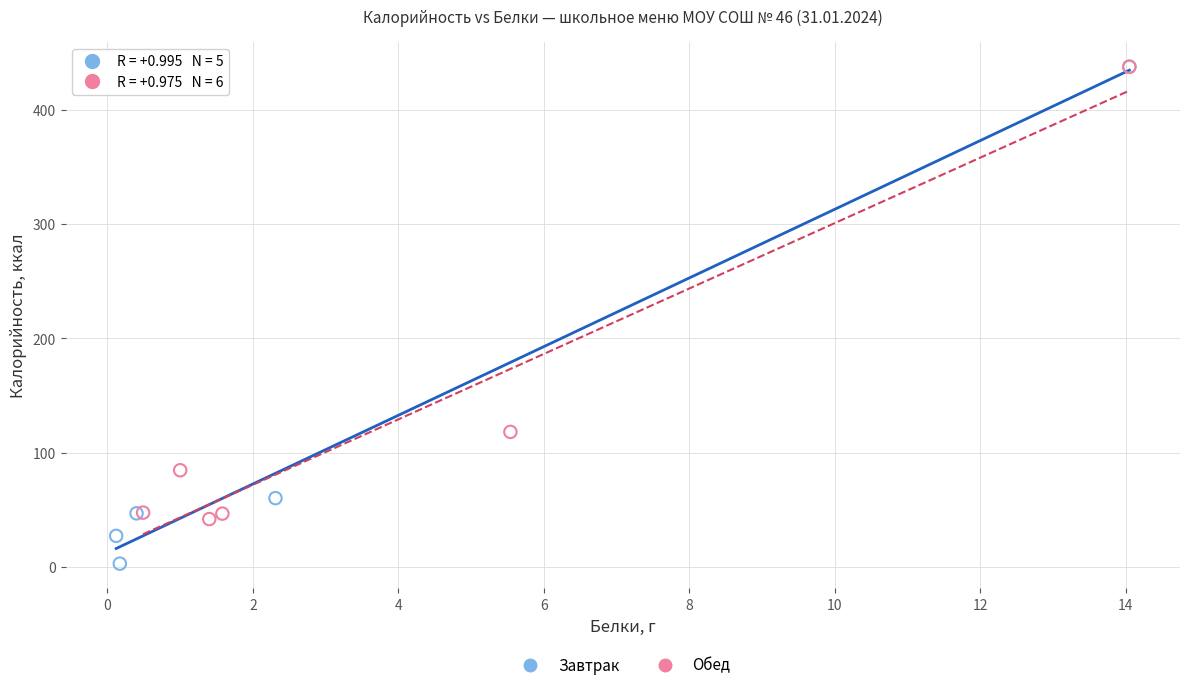

Which series has the widest spread of Y values?

Завтрак